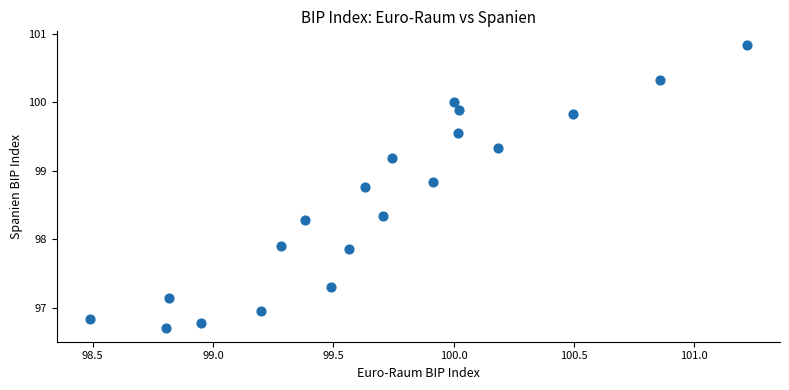

What is the range of X values (max minus min)?

2.7